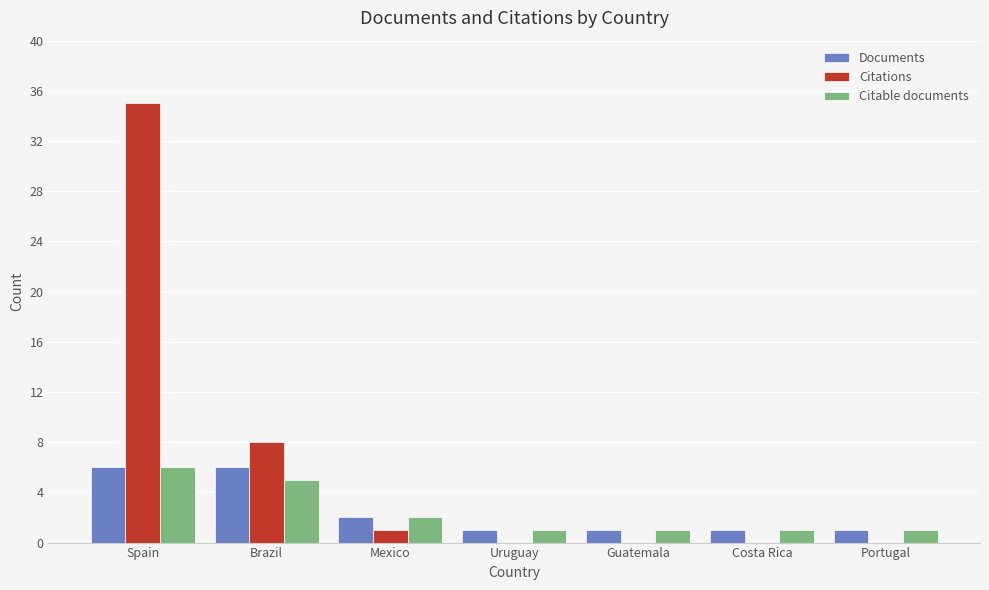

What is the greatest value displayed?

35